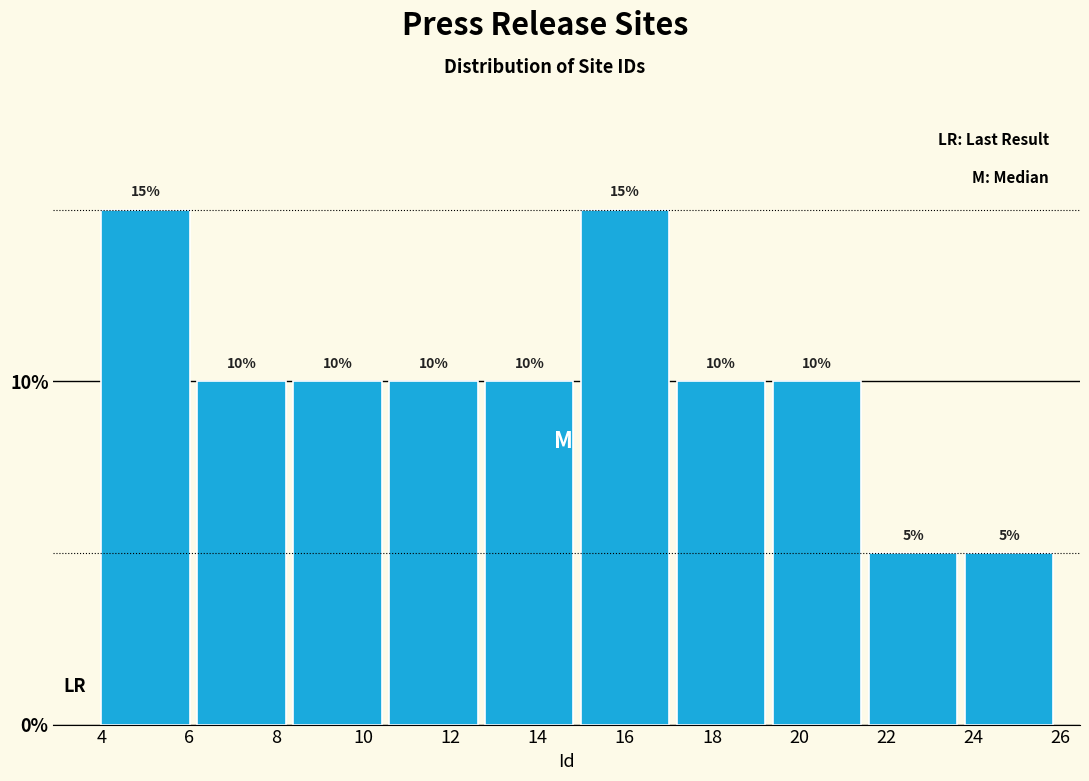

Reading left to right, list every bar in this chart as the range it spans on the x-axis followed by its height.

4.0 to 6.2: 15
6.2 to 8.4: 10
8.4 to 10.6: 10
10.6 to 12.8: 10
12.8 to 15.0: 10
15.0 to 17.2: 15
17.2 to 19.4: 10
19.4 to 21.6: 10
21.6 to 23.8: 5
23.8 to 26.0: 5